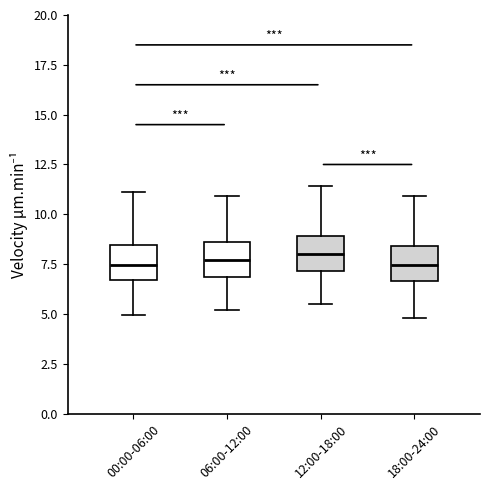

Reading left to right, transcribe this box plot: for each box, give where its median line is, the range the box spans, and where its two whiskers end, as read against the y-axis. The values are not printed on the chart, so give them approximately, as read against the axis.

00:00-06:00: median 7.5, box 6.5 to 8.5, whiskers 5.0 to 11.0
06:00-12:00: median 7.5, box 7.0 to 8.5, whiskers 5.0 to 11.0
12:00-18:00: median 8.0, box 7.0 to 9.0, whiskers 5.5 to 11.5
18:00-24:00: median 7.5, box 6.5 to 8.5, whiskers 5.0 to 11.0